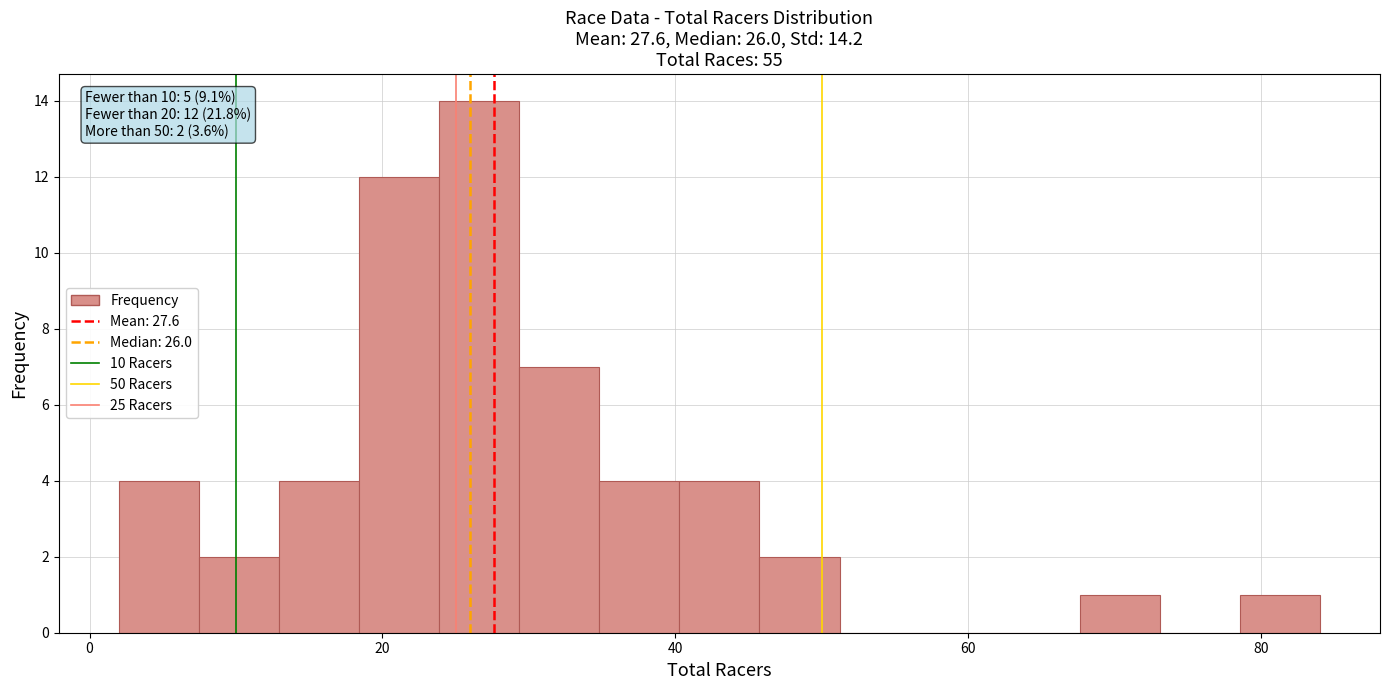

Read against the x-axis, roughly where is the centre of the tallest bar?

26